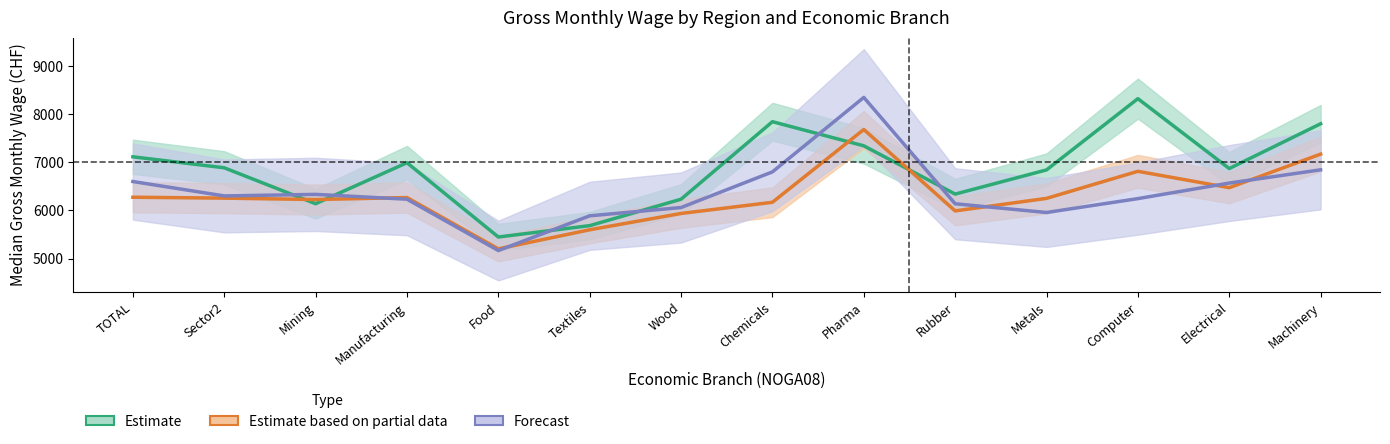

Reading left to right, extract all data points from this chart.

Estimate (Zurich): 7113	6885	6139	6990	5448	5684	6233	7842	7341	6339	6841	8320	6869	7799
Estimate based on partial data (Eastern): 6274	6255	6226	6267	5202	5598	5937	6169	7680	5990	6250	6812	6472	7169
Forecast (Espace Mittelland): 6600	6301	6333	6233	5167	5888	6060	6800	8346	6138	5957	6245	6568	6843